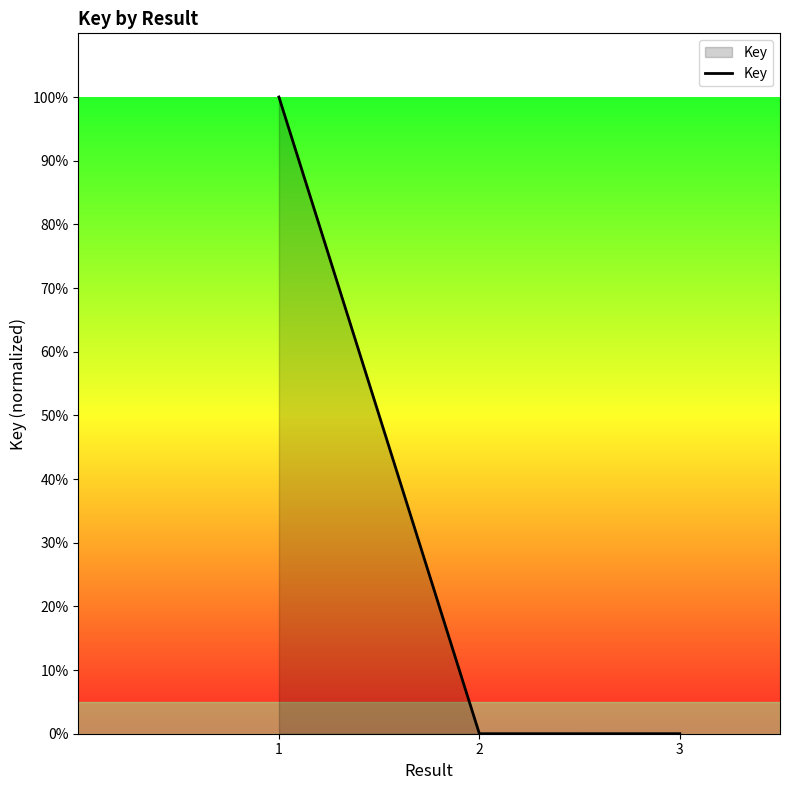

What is the approximate value at 1?

1.0